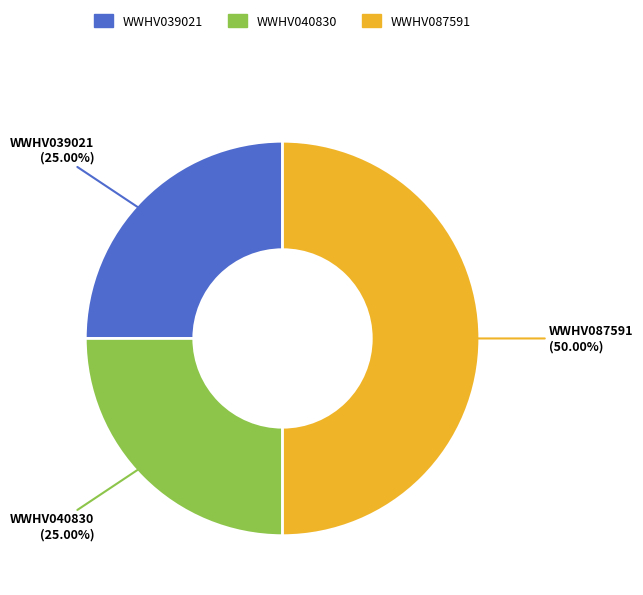

Is WWHV039021 the majority of the pie?

No